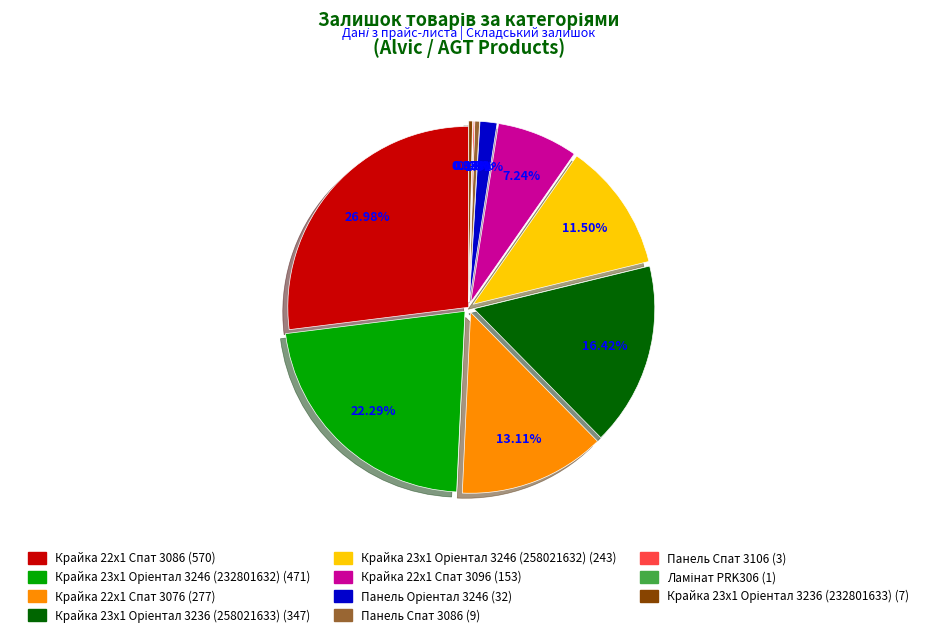

Does Панель Спат 3086 represent more than half of the total?

No